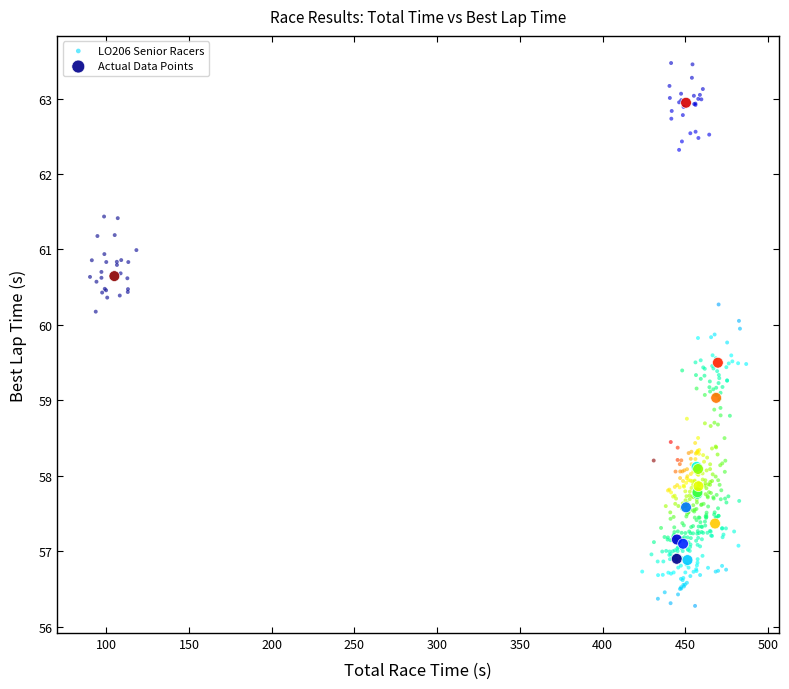

Which series reaches the maximum Y coordinate?

LO206 Senior Racers